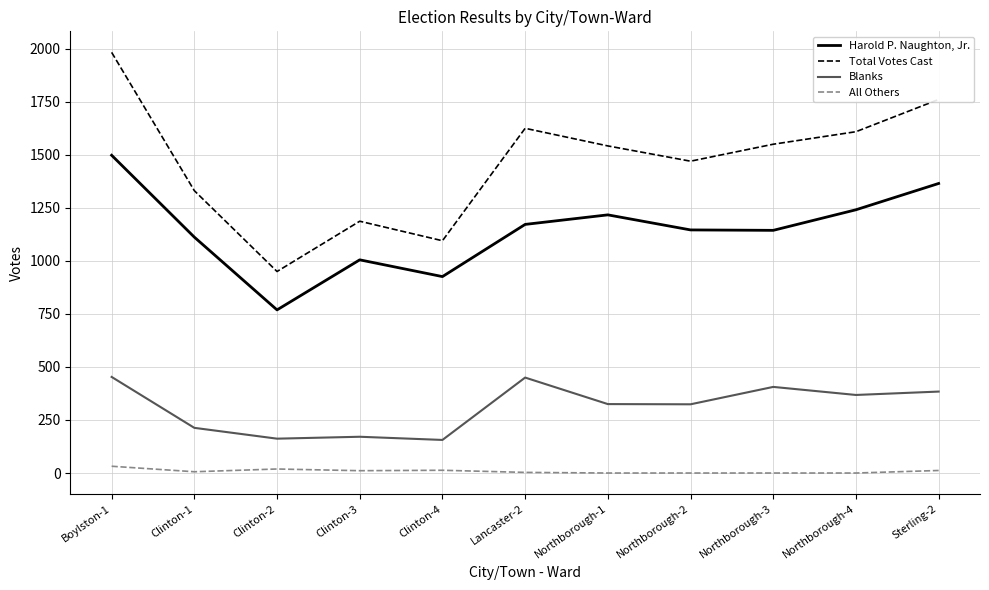

True or false: Total Votes Cast and Harold P. Naughton, Jr. cross at least once.

False